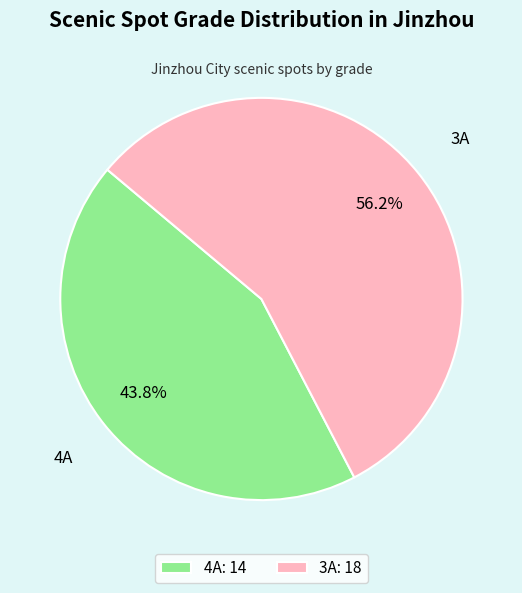

Which slice is the smallest?

4A